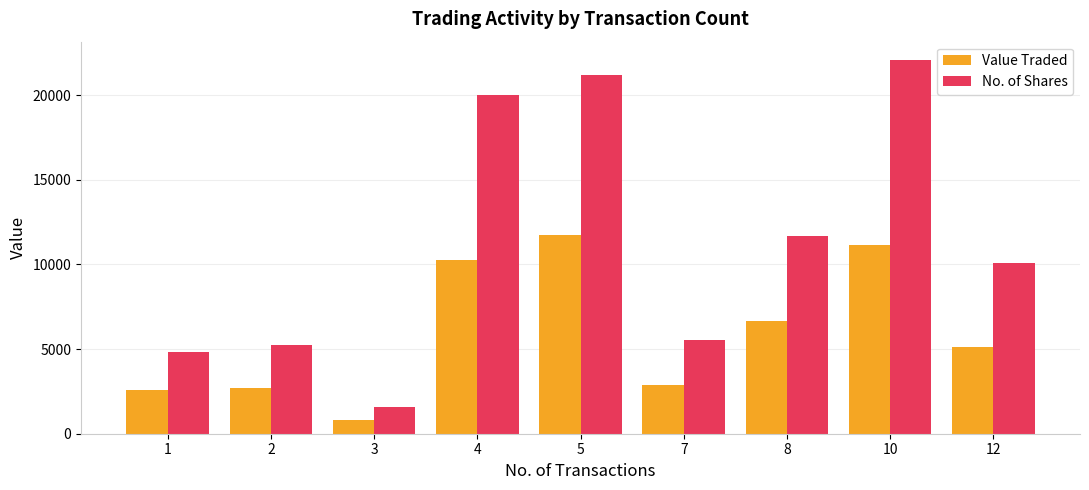

Reading right to left, list all the values displayed in this chart.

Value Traded: 5131	11136	6659	2863	11719	10250	789	2693	2571
No. of Shares: 10060	22050	11683	5550	21186	20000	1600	5220	4804